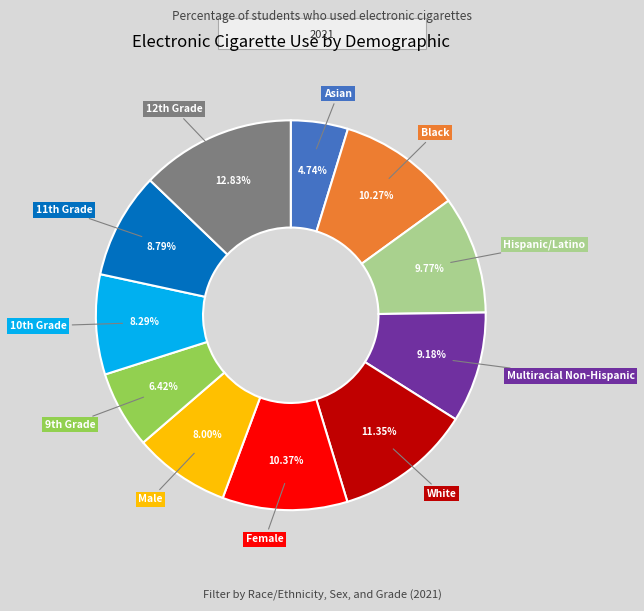

Does any single category account for the majority?

No